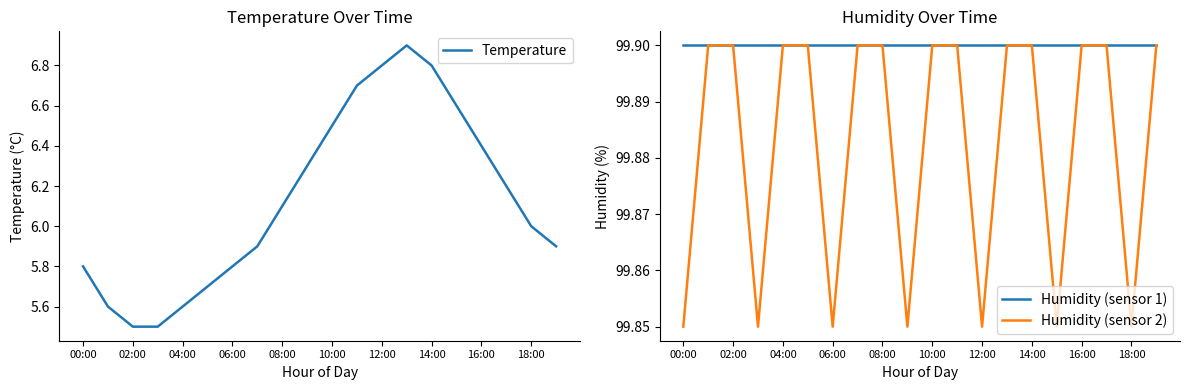

Rank the series by their maximum value, from lowest to highest.

Temperature, Humidity (sensor 1), Humidity (sensor 2)